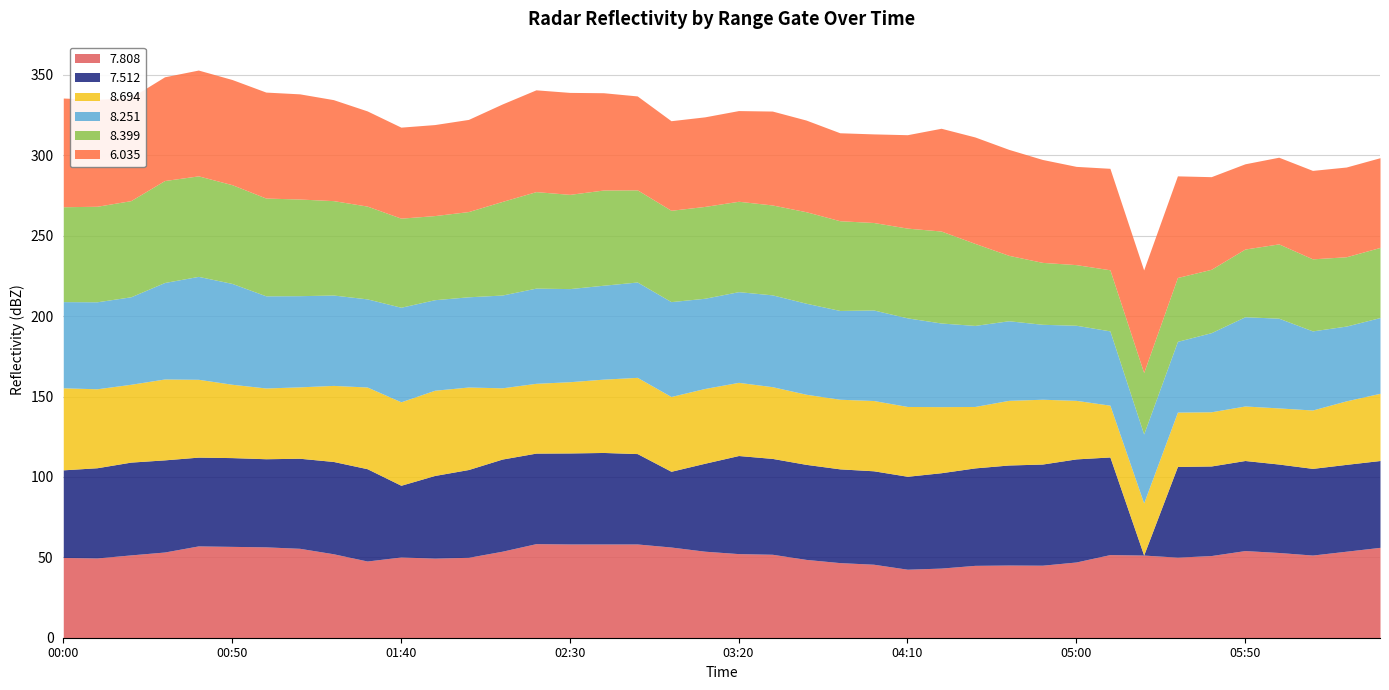

In 8.694, how many points are higher than both neighbors (excluding endpoints)?

6